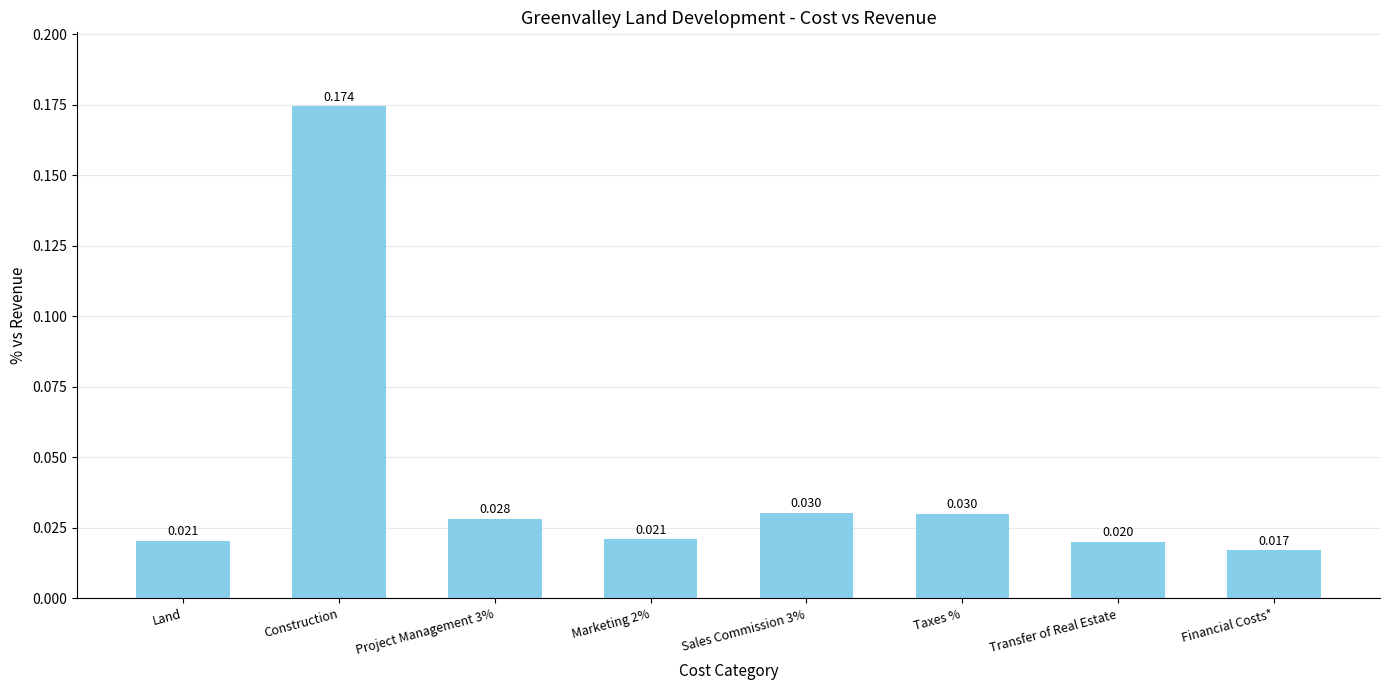

At which label is the value closest to 0?

Financial Costs*